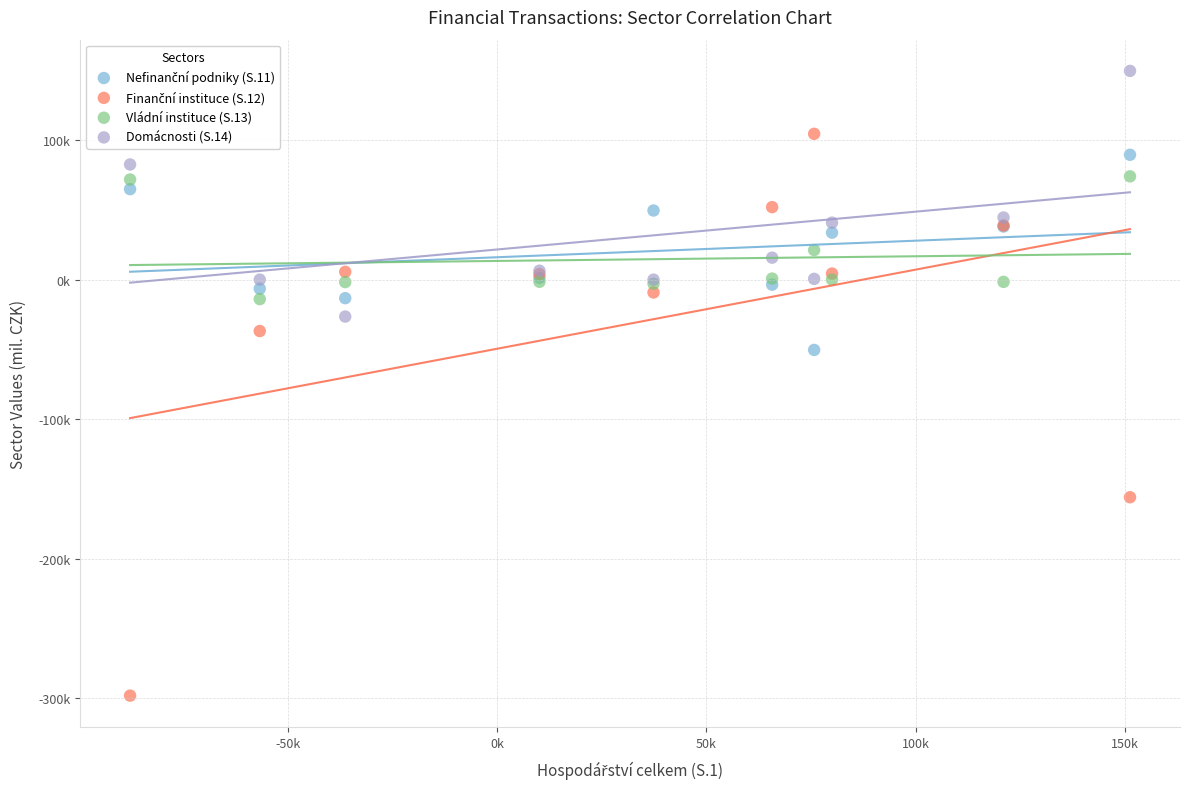

Which series contains the highest Y value?

Domácnosti (S.14)